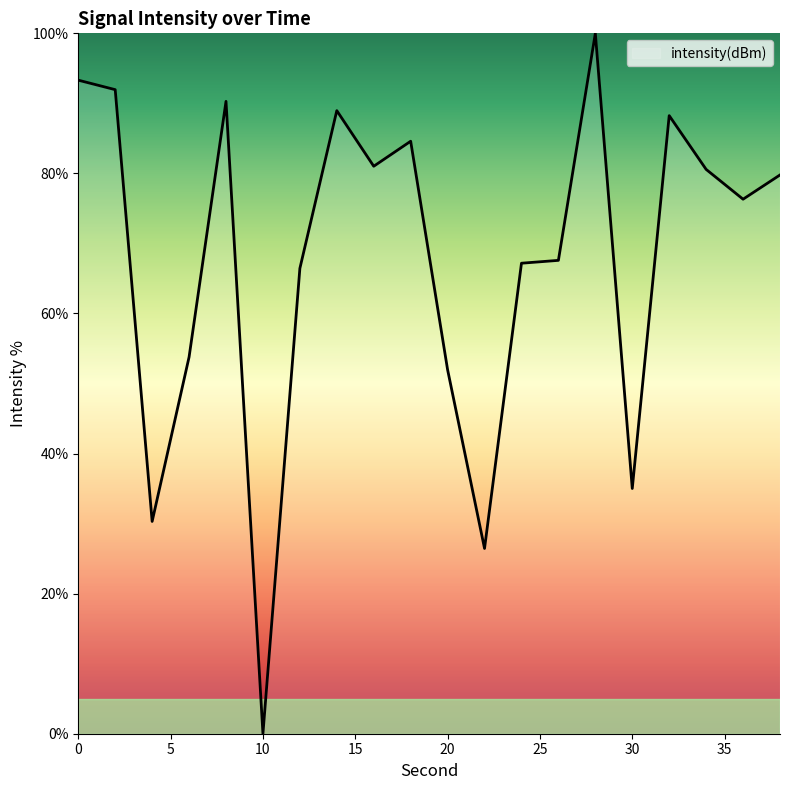

What is the difference between the maximum and second lowest values?

73.6